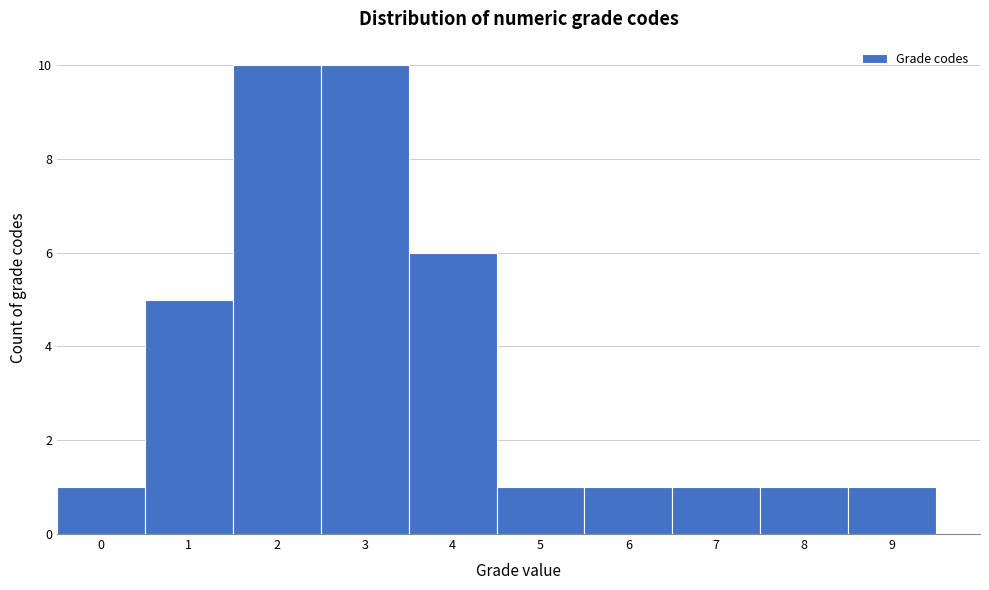

Reading left to right, list every bar in this chart as the range it spans on the x-axis followed by its height. The values are not printed on the chart, so give them approximately, as read against the axis.

-0.5 to 0.5: 1
0.5 to 1.5: 5
1.5 to 2.5: 10
2.5 to 3.5: 10
3.5 to 4.5: 6
4.5 to 5.5: 1
5.5 to 6.5: 1
6.5 to 7.5: 1
7.5 to 8.5: 1
8.5 to 9.5: 1